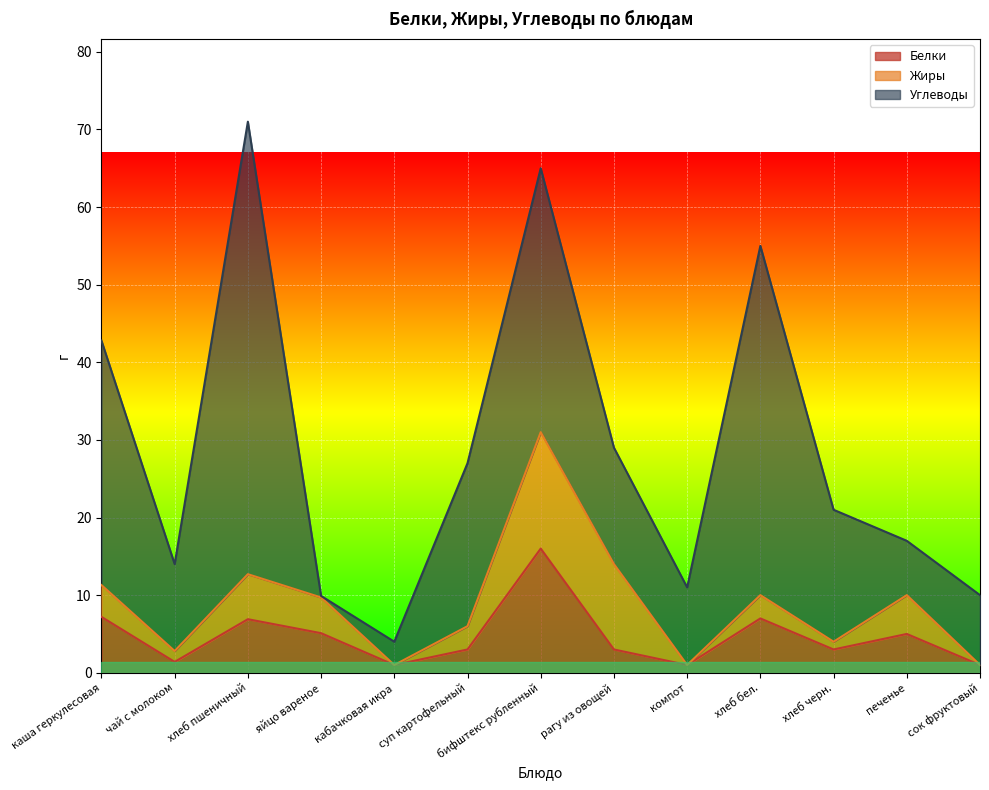

Reading left to right, list all the values displayed in this chart.

Белки: 7.2	1.4	6.9	5.1	1.0	3.0	16.0	3.0	1.0	7.0	3.0	5.0	1.0
Жиры: 4.1	1.4	5.8	4.6	0.0	3.0	15.0	11.0	0.0	3.0	1.0	5.0	0.0
Углеводы: 31.5	11.2	58.3	0.2	3.0	21.0	34.0	15.0	10.0	45.0	17.0	7.0	9.0